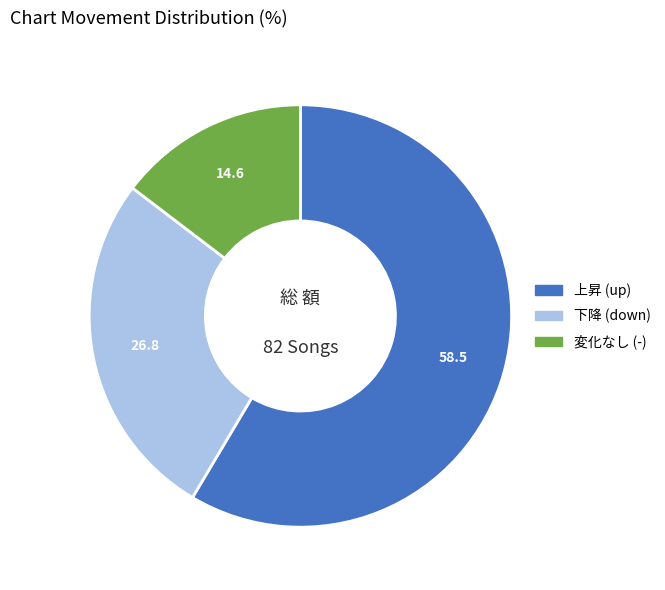

Is there a majority slice in this chart?

Yes